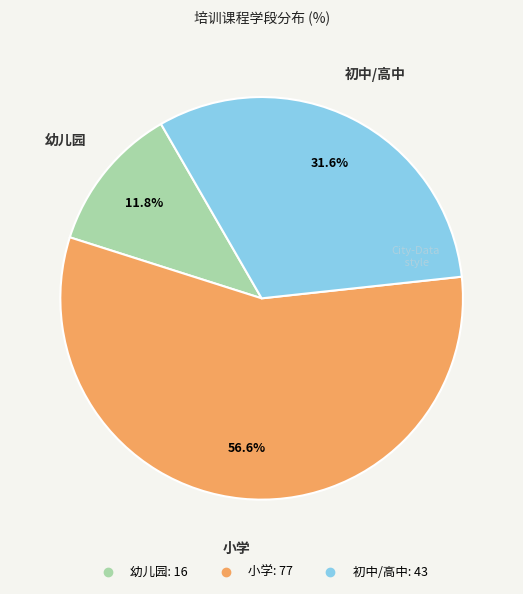

What percentage do 幼儿园 and 初中/高中 together represent?

43.4%